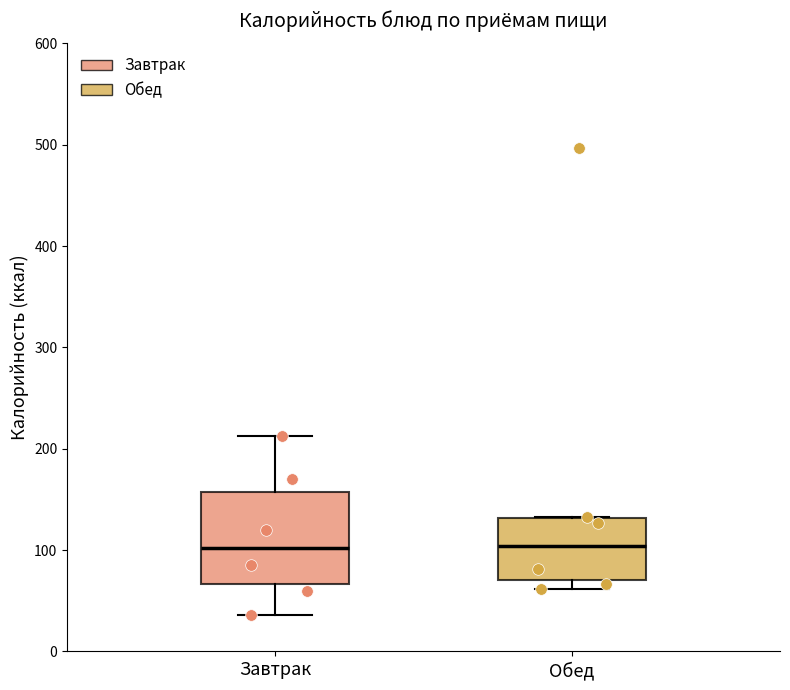

Reading left to right, read every box against the y-axis: the position of its median line, the range the box covers, and the ends of its whiskers. The values are not printed on the chart, so give them approximately, as read against the axis.

Завтрак: median 100, box 70 to 160, whiskers 40 to 210
Обед: median 100, box 70 to 130, whiskers 60 to 130